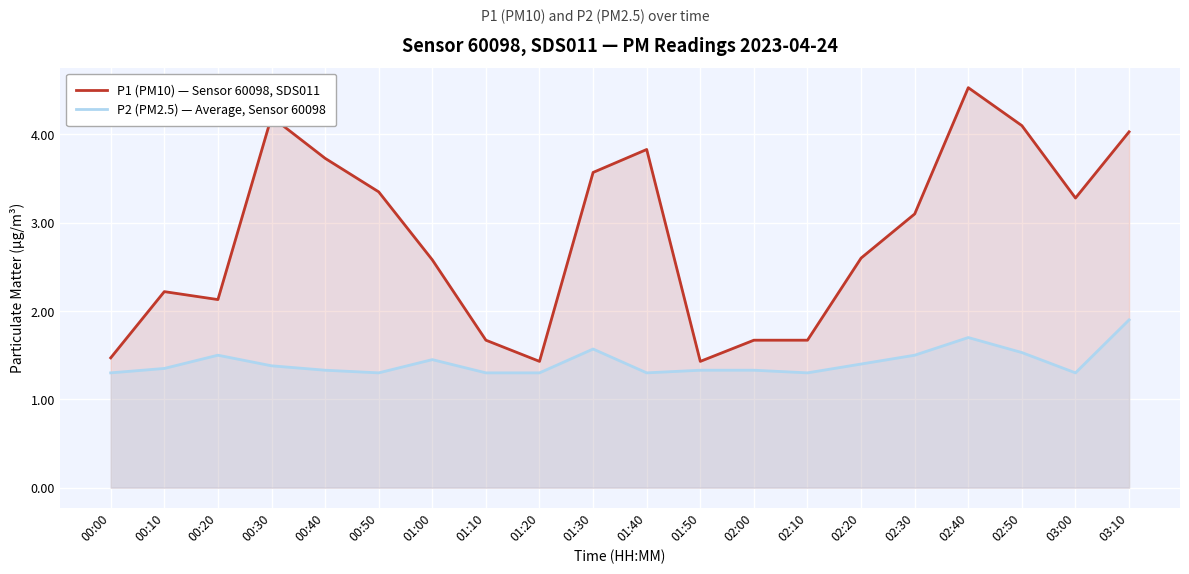

At which category does P1 (PM10) — Sensor 60098, SDS011 reach its first local valley?

00:20